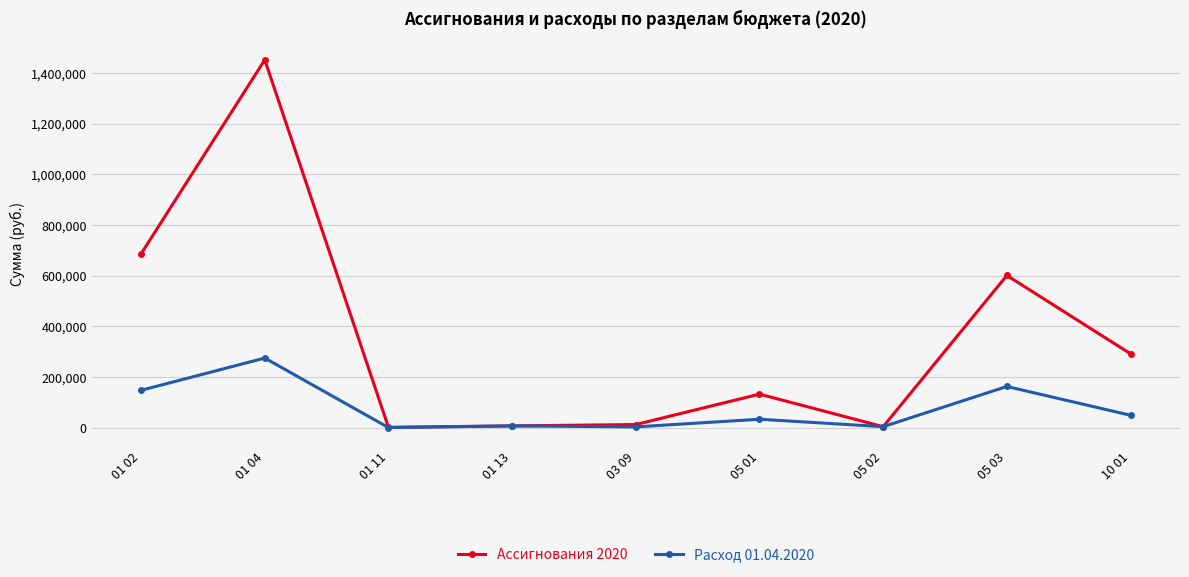

How many data points in Ассигнования 2020 are less than 132000?

4